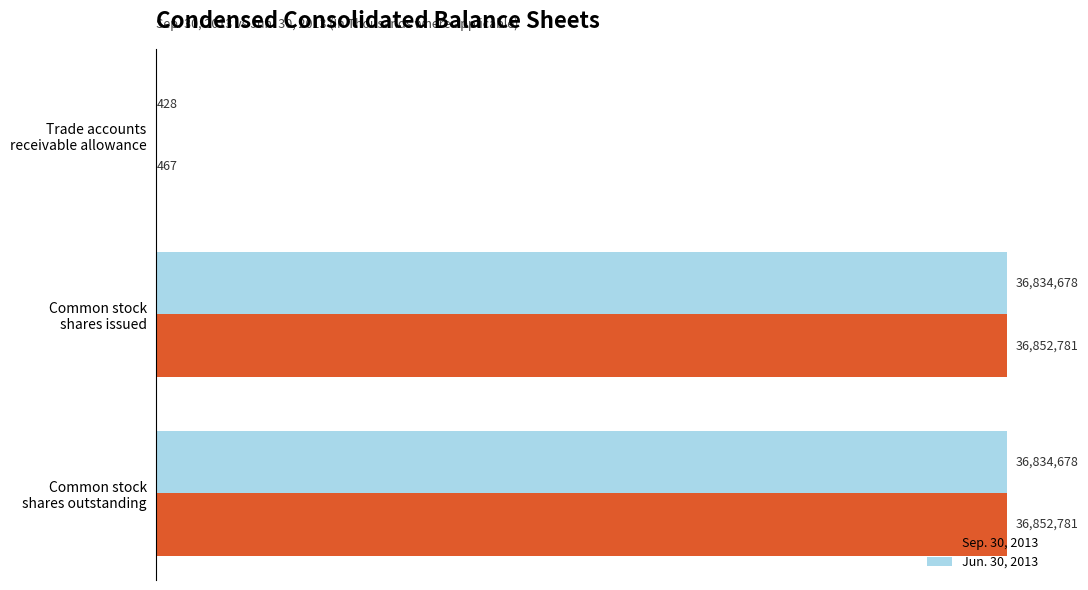

What is the maximum value shown in the chart?

36852781